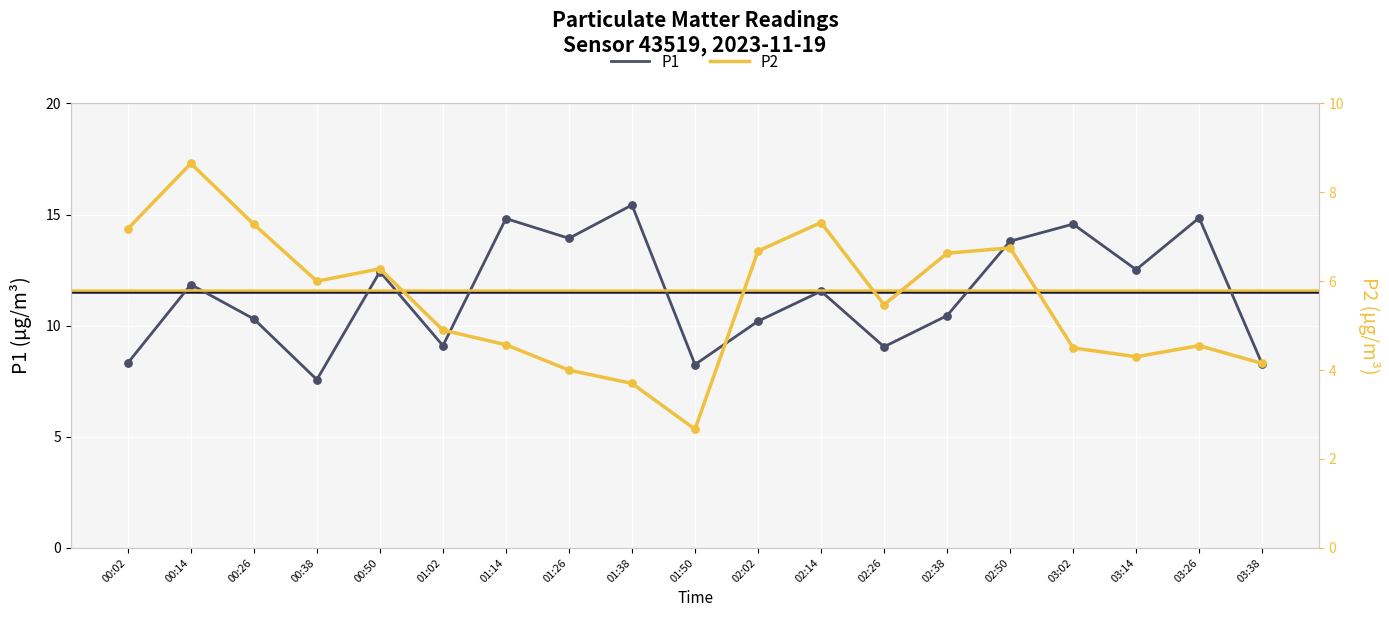

Which series has the widest spread of Y values?

P1